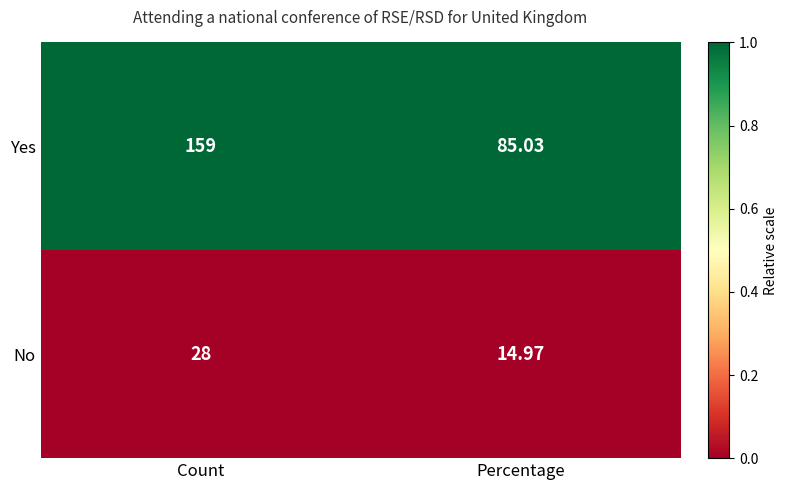

At which category is the sum across all series the highest?

Count